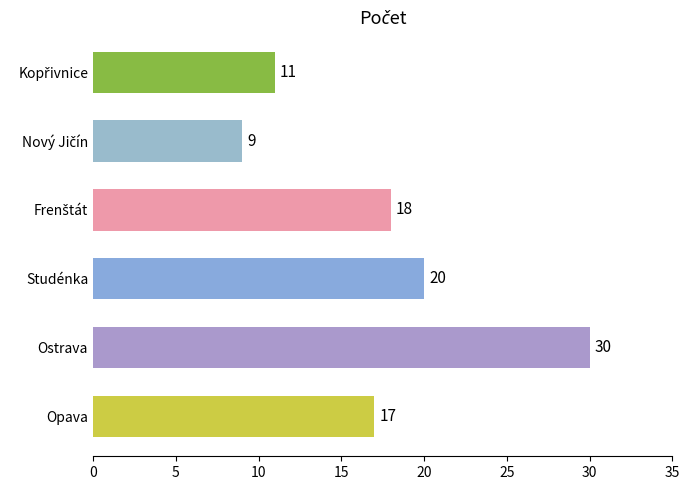

What is the greatest value displayed?

30